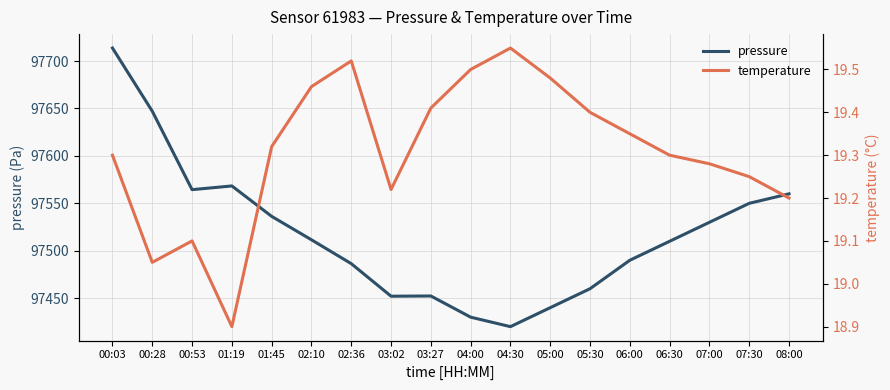

Is it true that temperature equals 5.9 at 07:30?

False